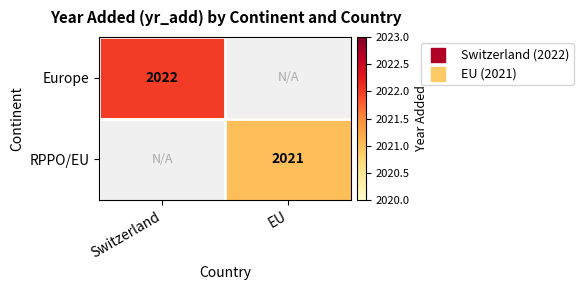

Is it true that RPPO/EU equals 682 at EU?

False